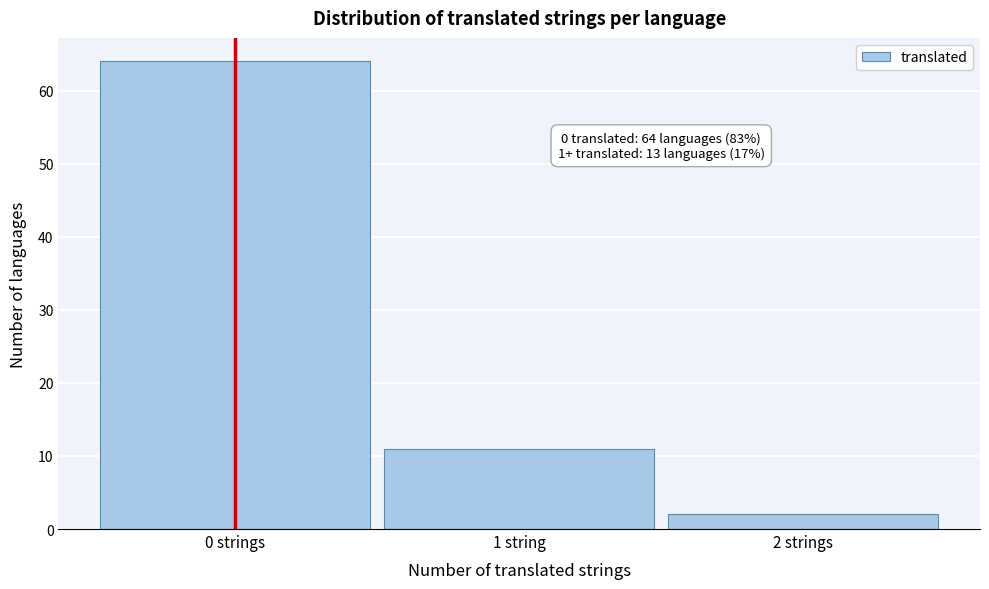

Reading left to right, list all the values displayed in this chart.

64	11	2